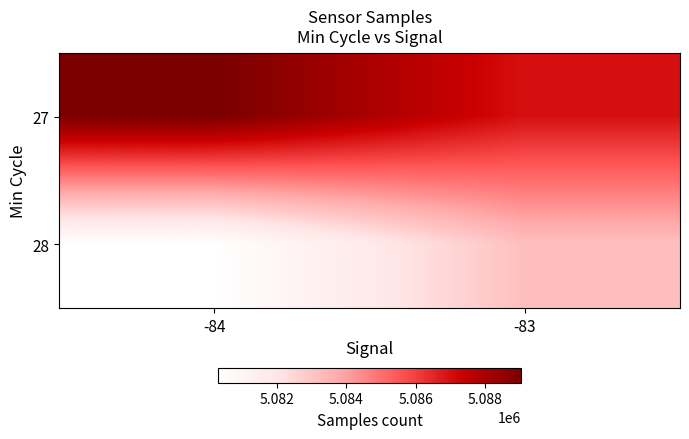

At which category does the chart reach its minimum across all series?

-84